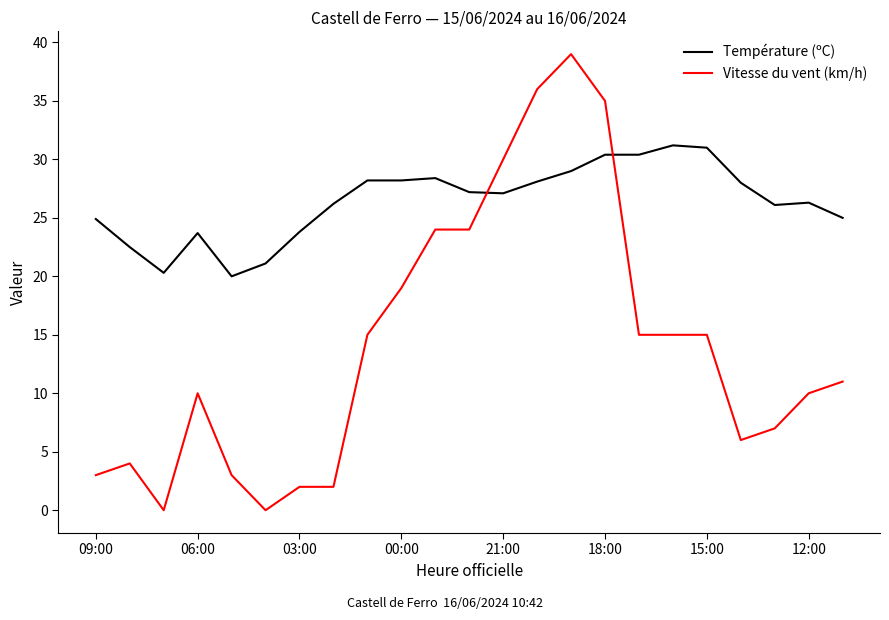

What is the greatest value displayed?

39.0